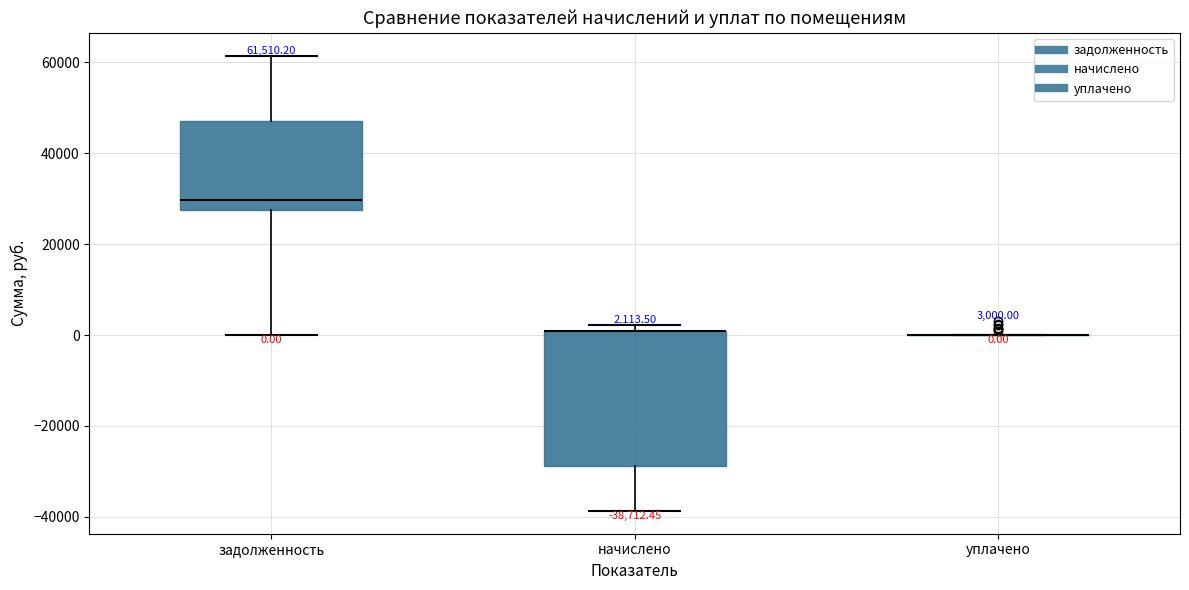

Which box is the tallest, from its lower edge to its upper edge?

начислено